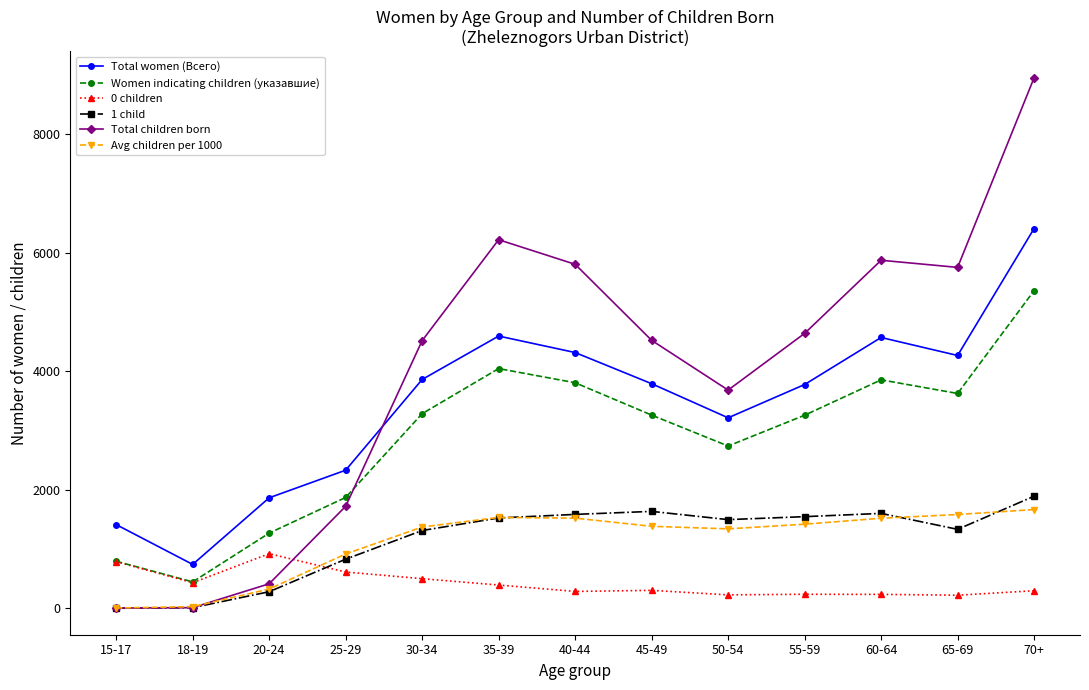

Is it true that Avg children per 1000 equals 911 at 40-44?

False